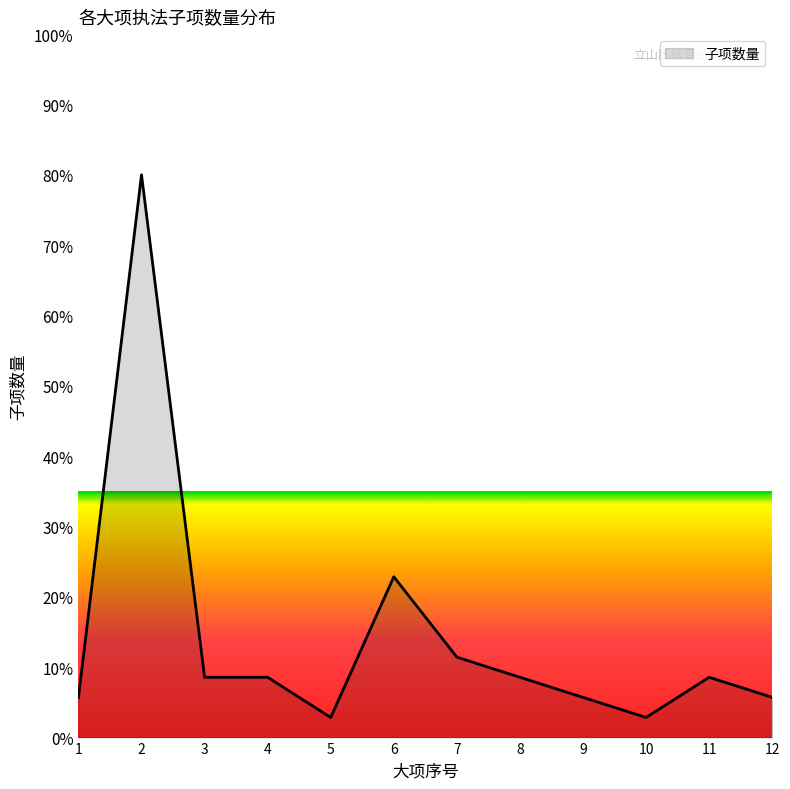

How many lines are shown in the chart?

1